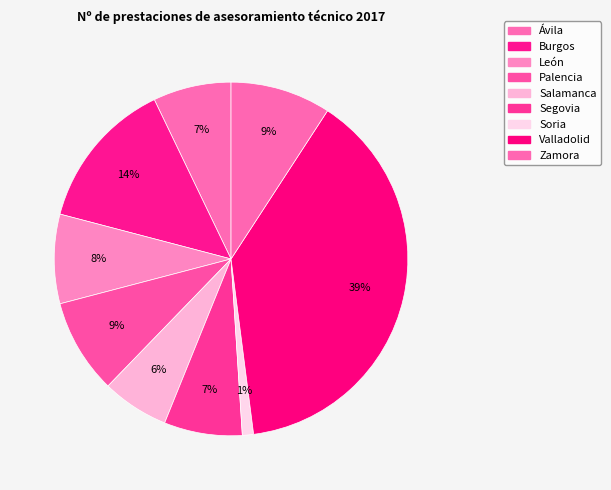

Between Ávila and Soria, which is larger?

Ávila